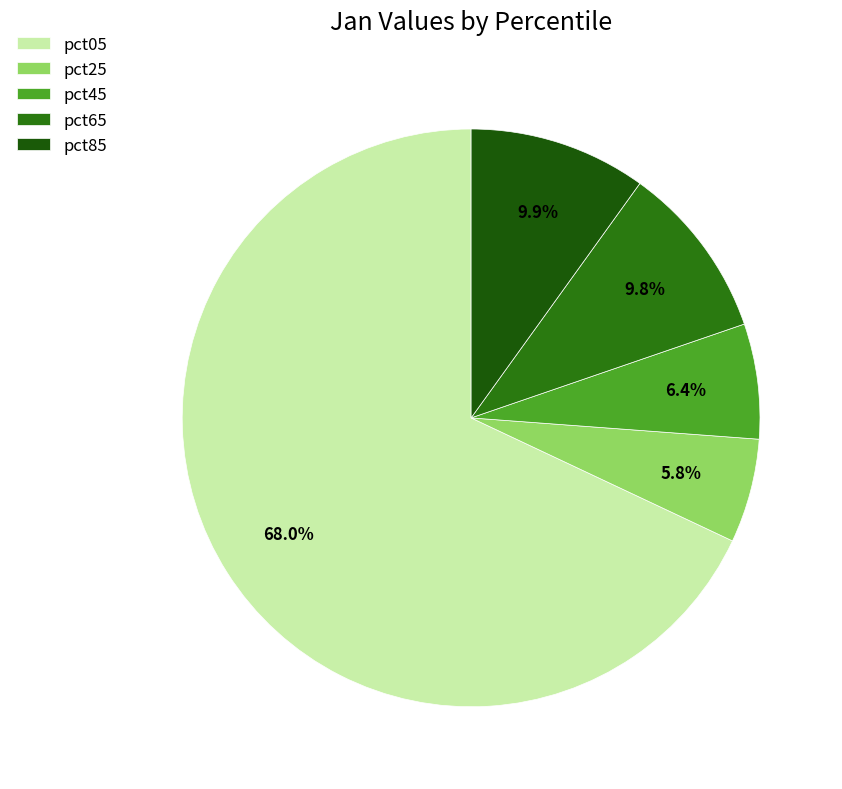

Is pct65 the majority of the pie?

No